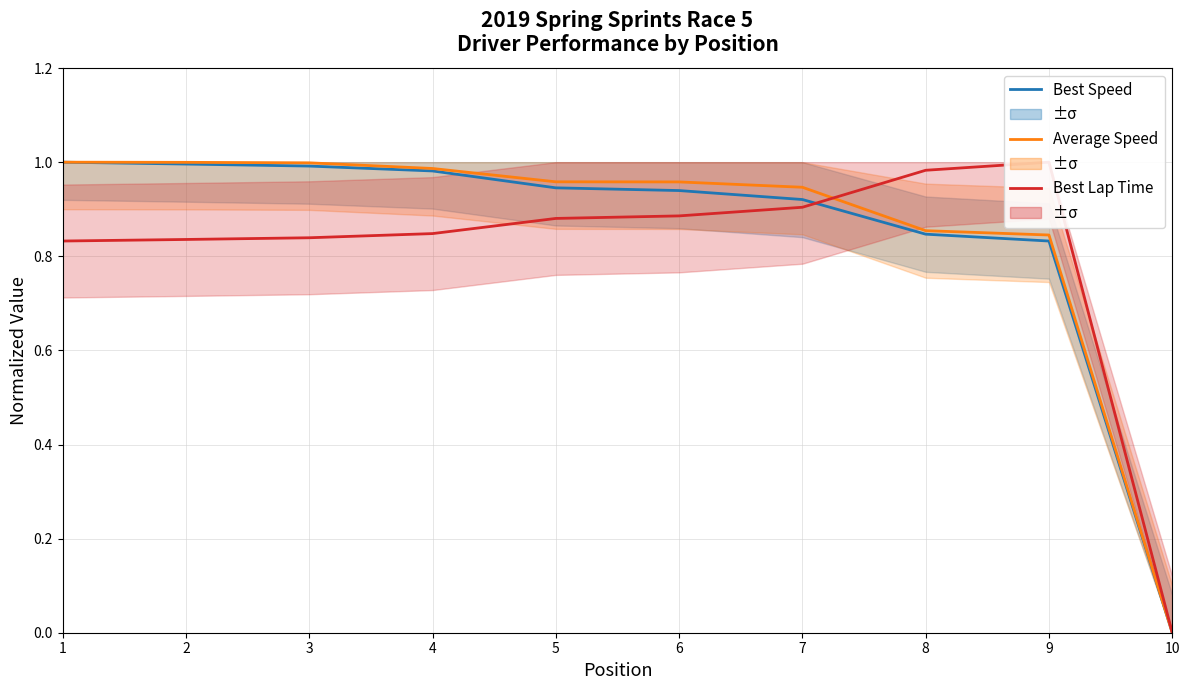

Is the value of Best Speed at 1 greater than the value of Best Lap Time at 5?

Yes